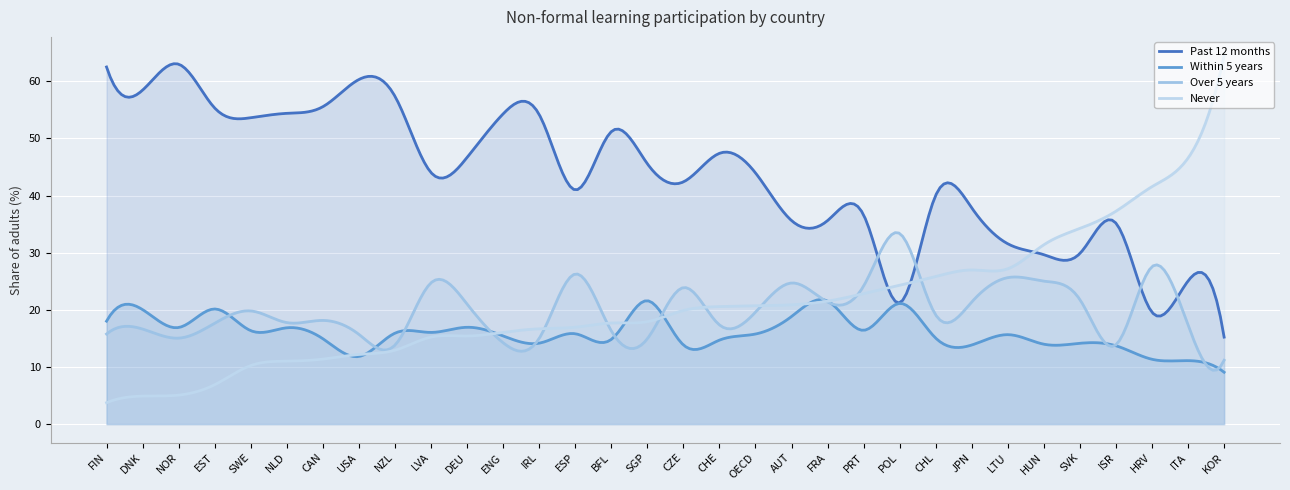

True or false: Within 5 years and Never intersect in this chart.

True